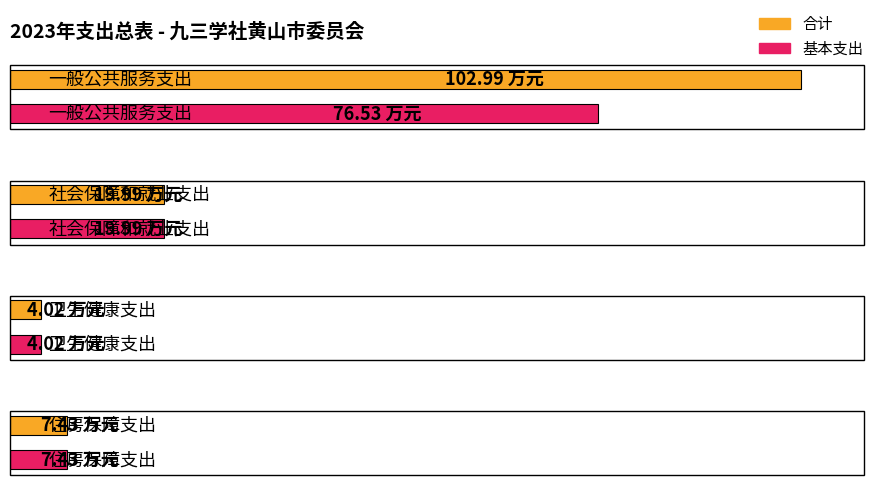

What is the label of the 4th bar from the right?

一般公共服务支出